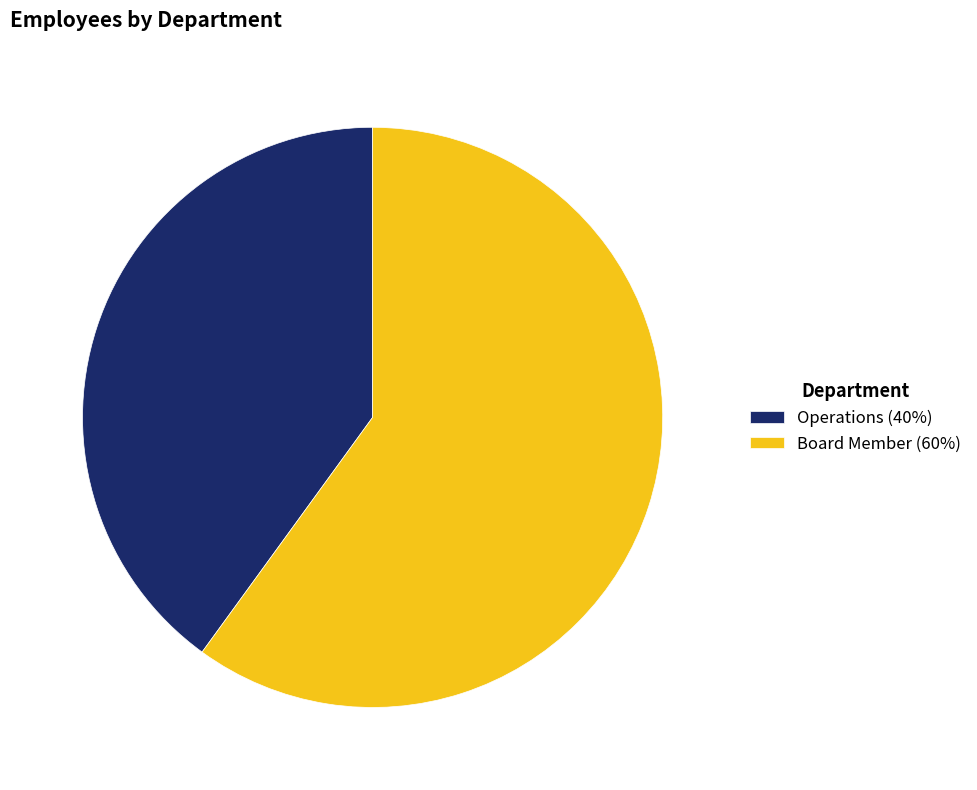

True or false: Operations accounts for 40% of the total.

True